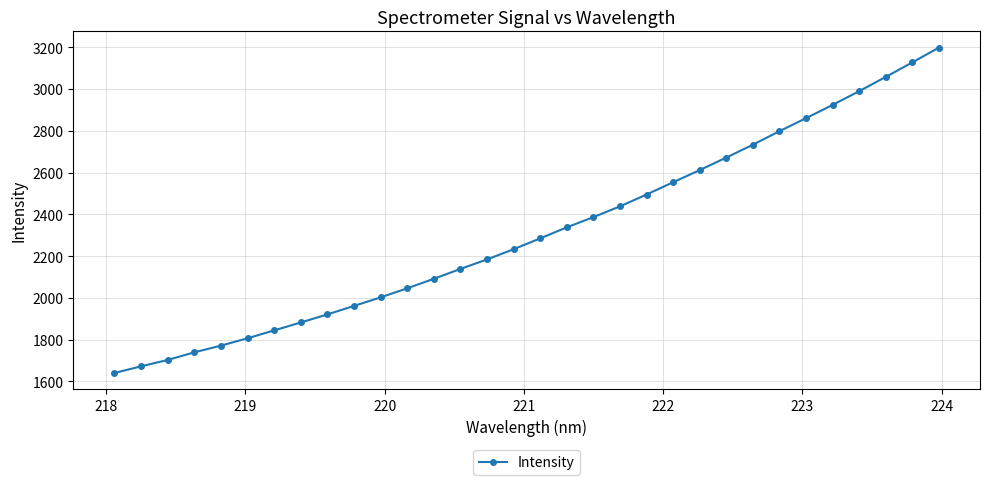

What is the greatest value displayed?

3197.7